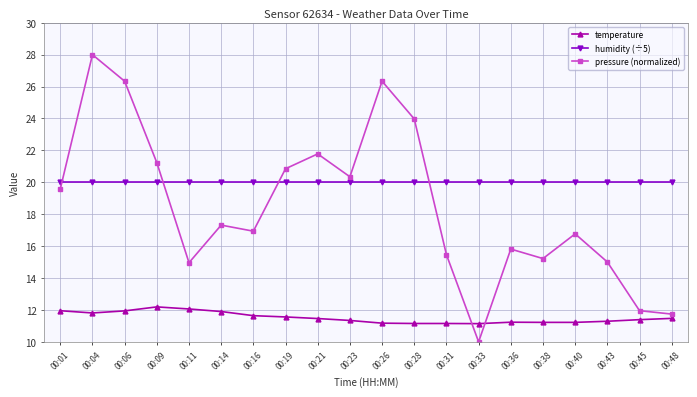

After their last crossing, which series has the higher values: temperature or pressure (normalized)?

pressure (normalized)